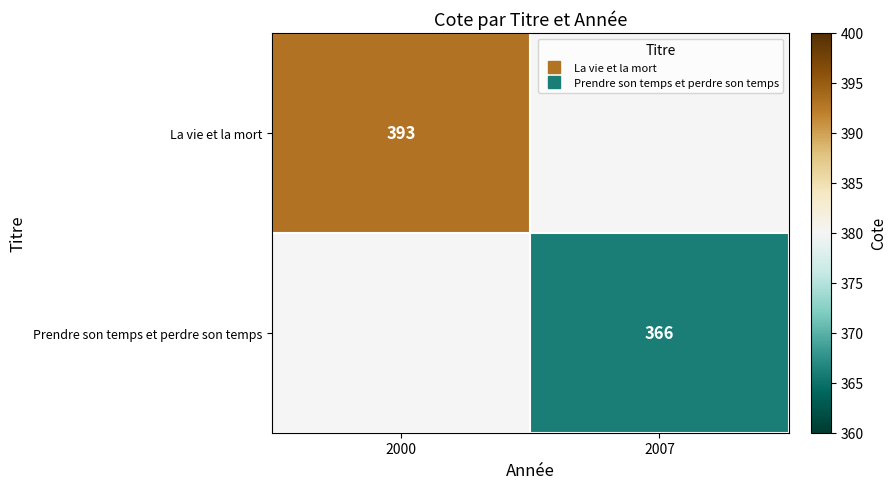

At how many categories does at least one series exceed 367?

1